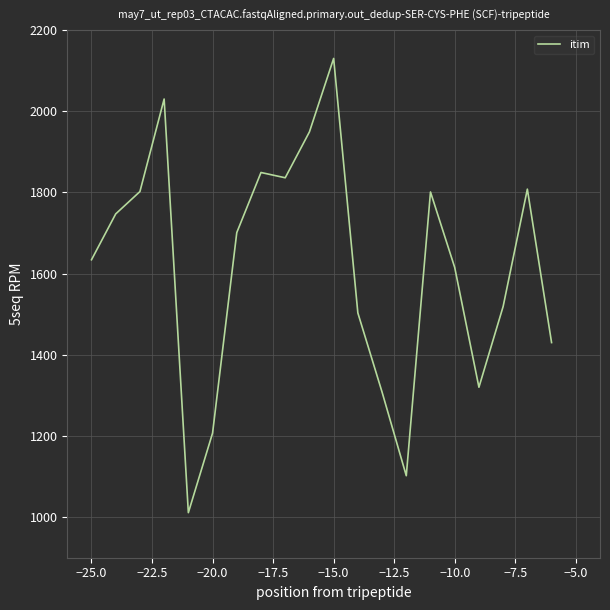

What is the difference between the maximum and minimum values?

1119